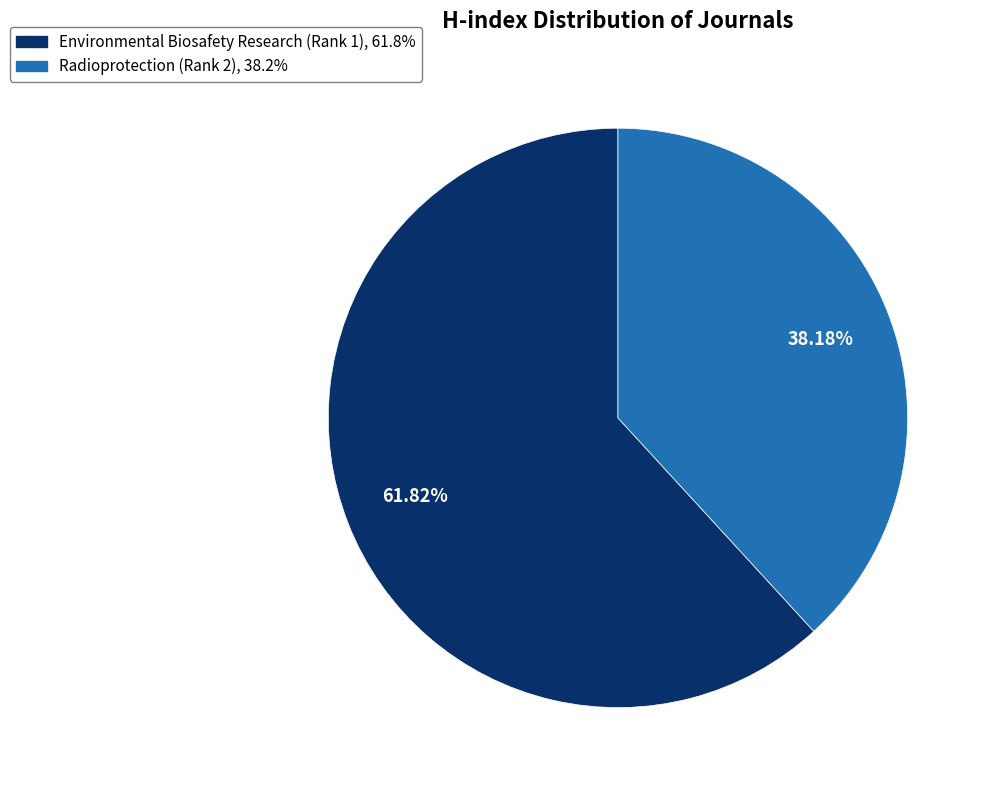

To the nearest percent, what is the difference between the Environmental Biosafety Research (Rank 1) and Radioprotection (Rank 2) slice percentages?

24%